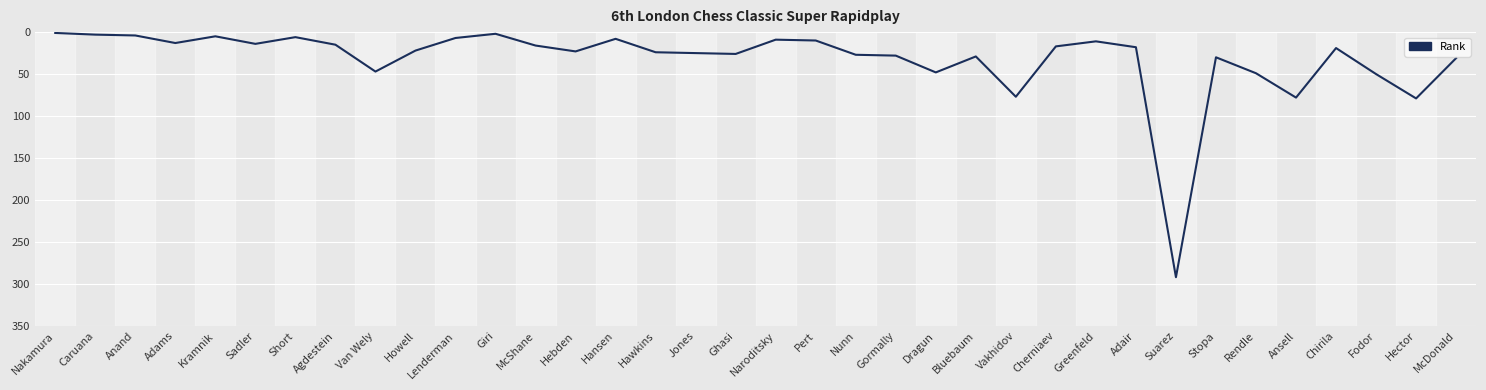

At which category does the chart reach its peak across all series?

Suarez